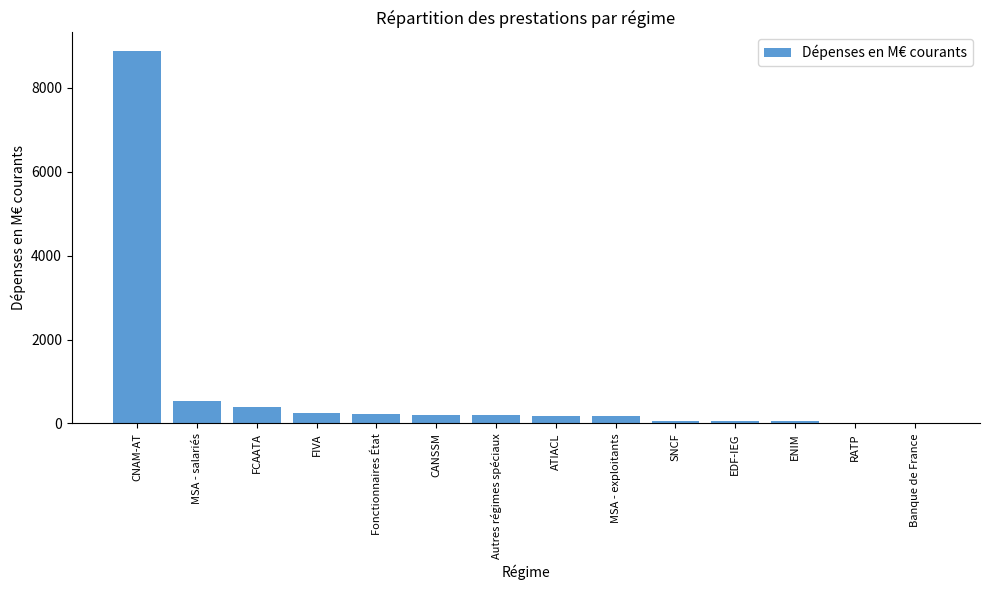

True or false: the data shows 402.4 at FCAATA.

True